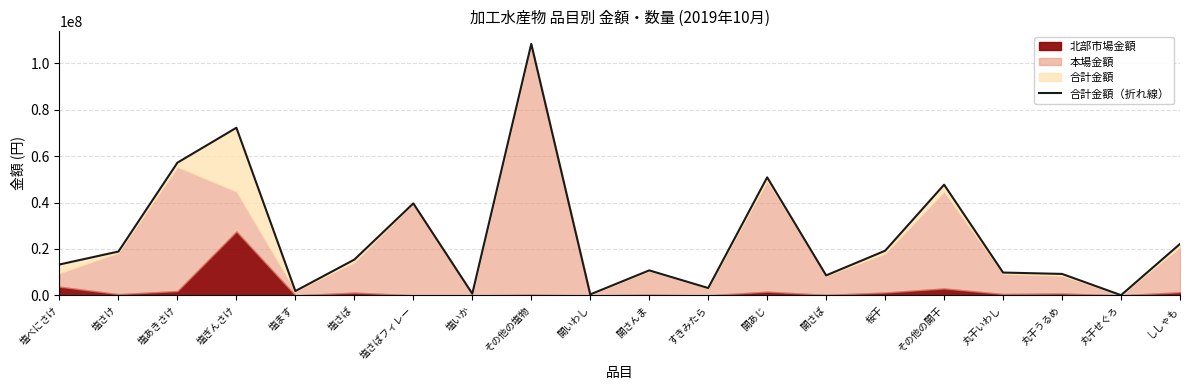

What position from the right is 塩いか?

13